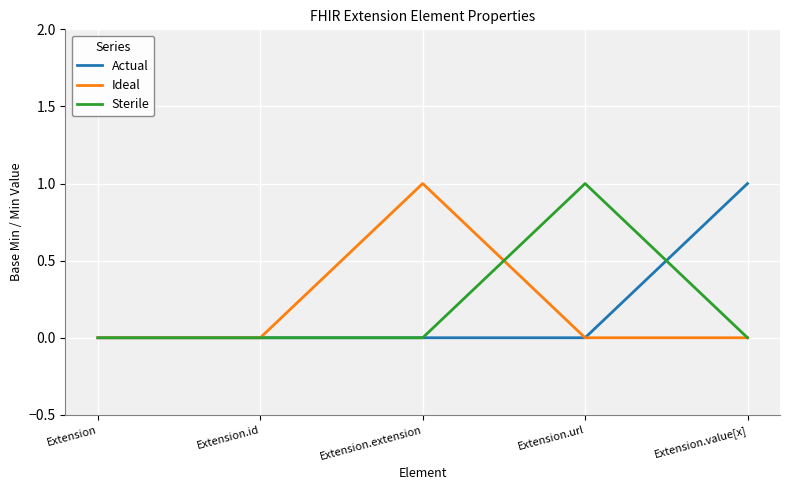

The Sterile series shows 1 at Extension.url. True or false?

True